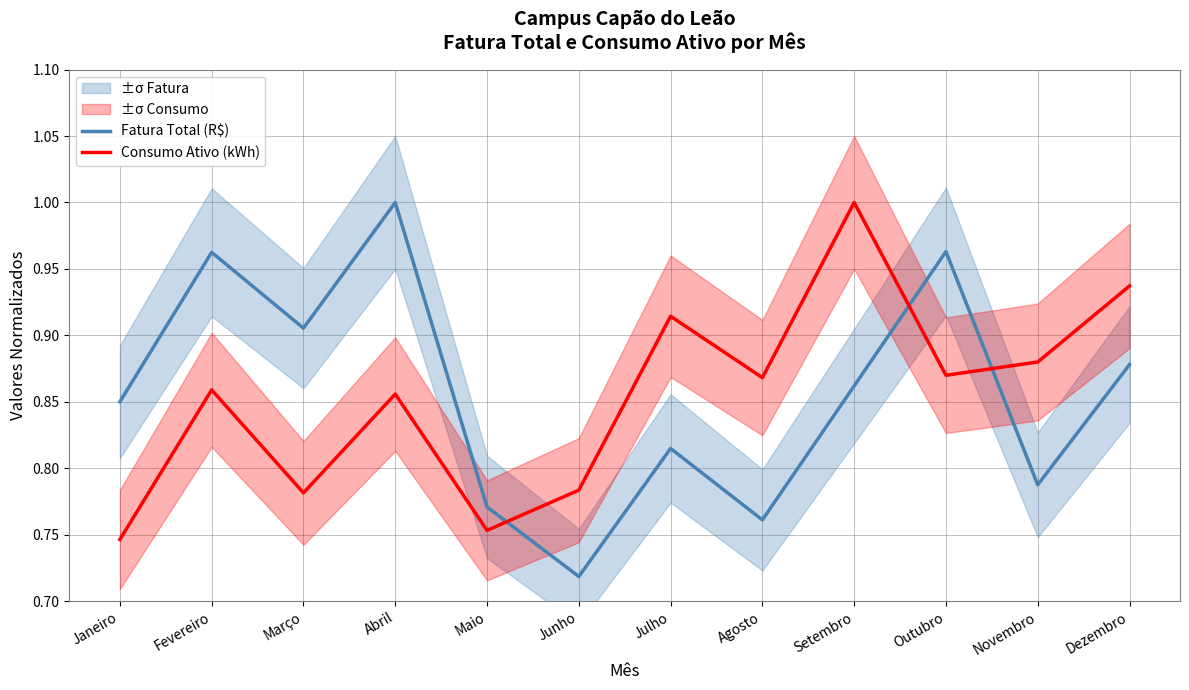

Count the Consumo Ativo (kWh) values in the range 0 to 1.

12